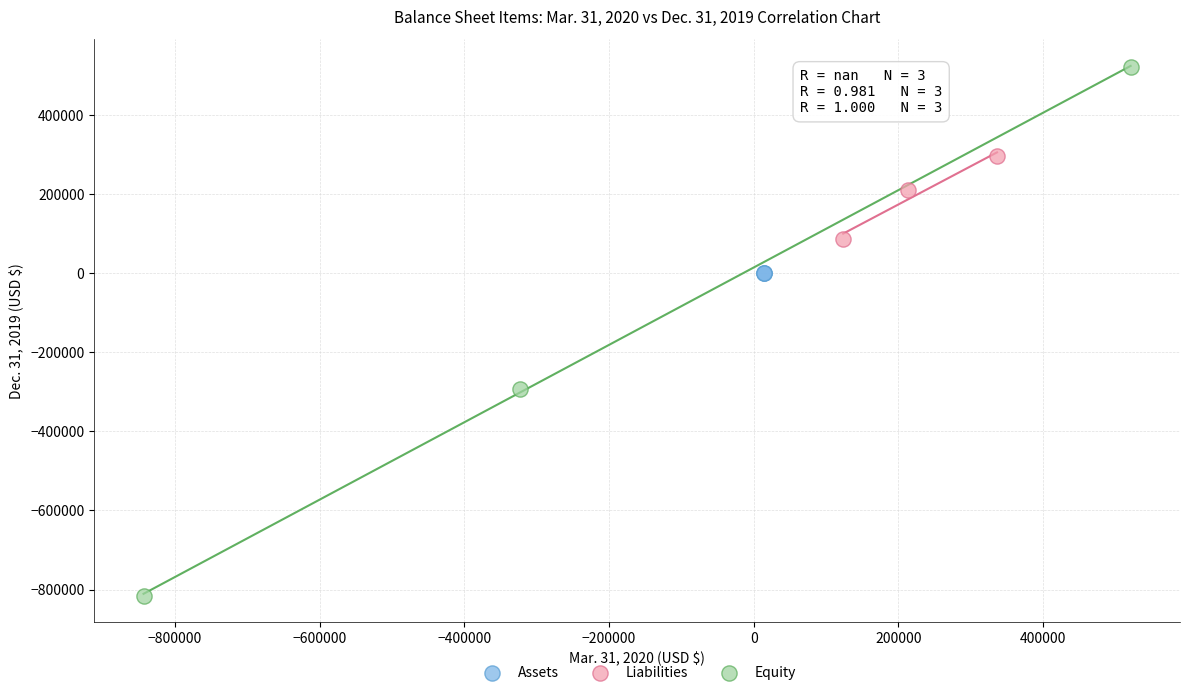

Which series contains the highest Y value?

Equity